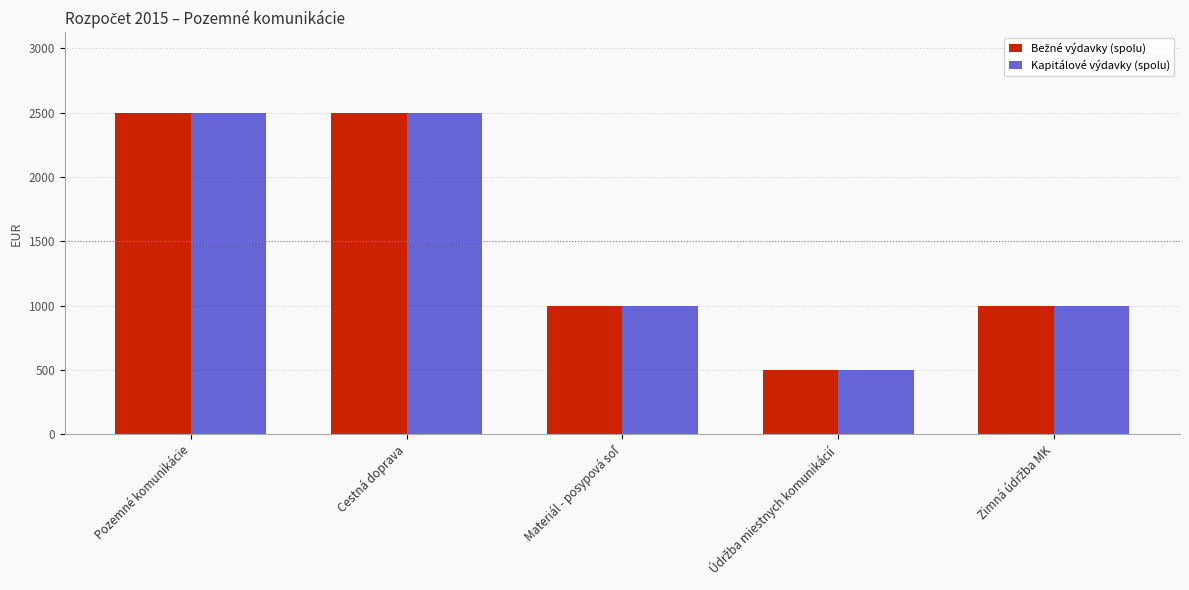

At how many categories does at least one series exceed 836?

4